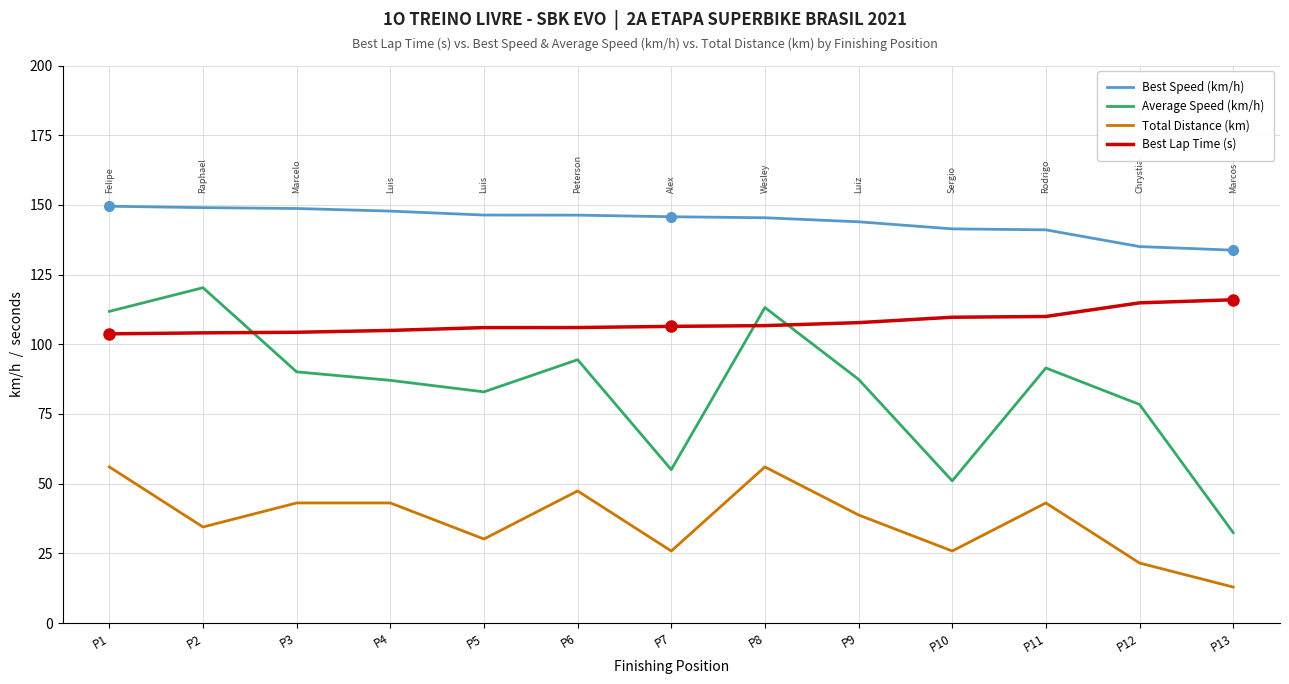

What is the spread (max minus min) of values at P12?

113.5